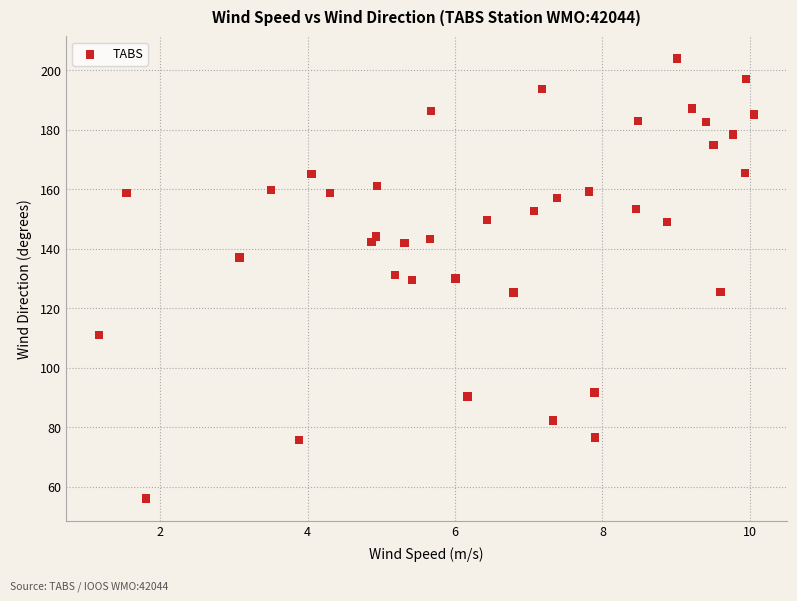

What is the range of X values (max minus min)?

8.9